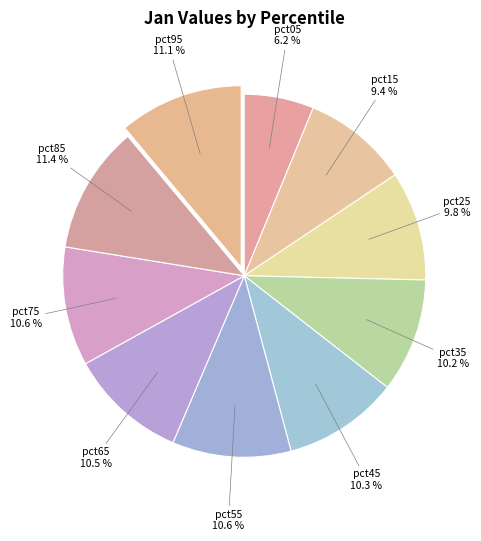

What percentage is NOT represented by pct85?

88.6%